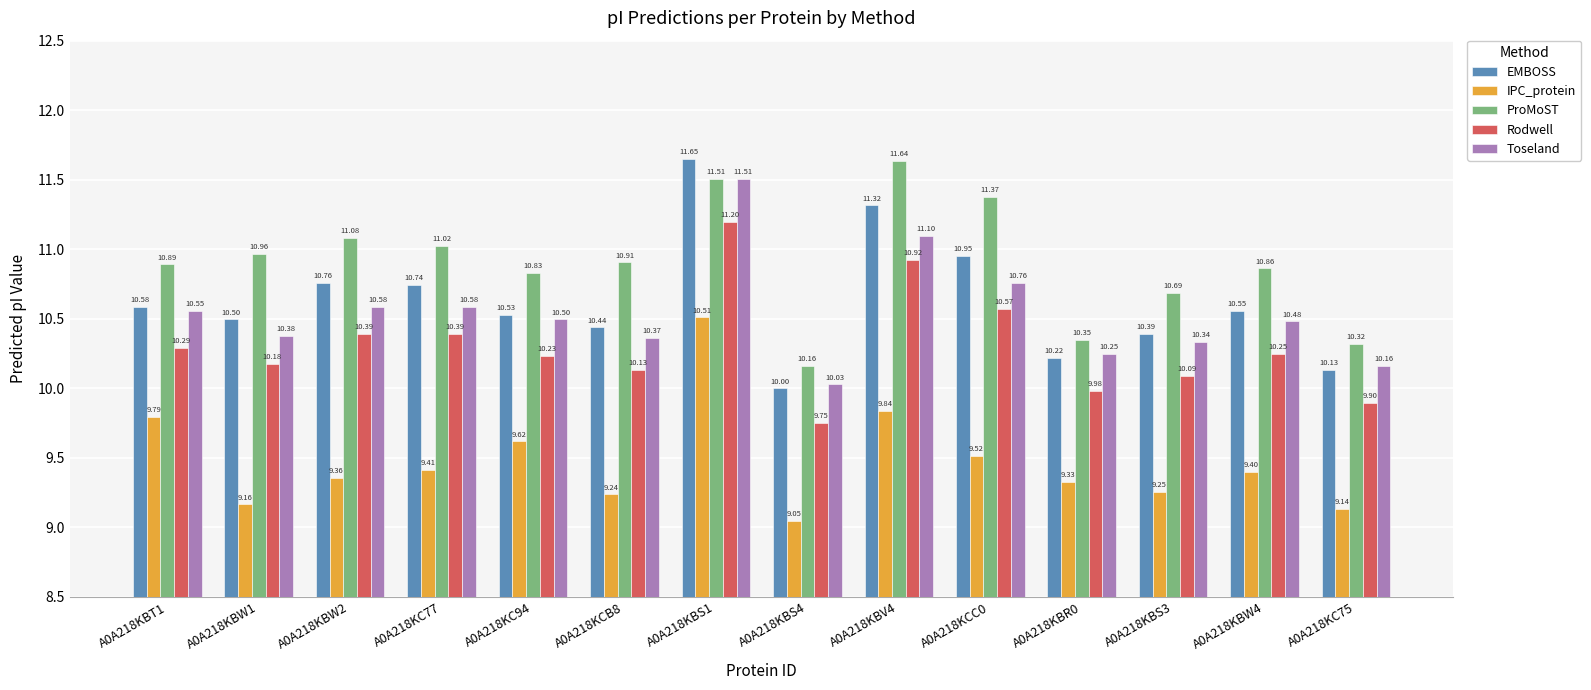

How many distinct data groups are displayed?

5